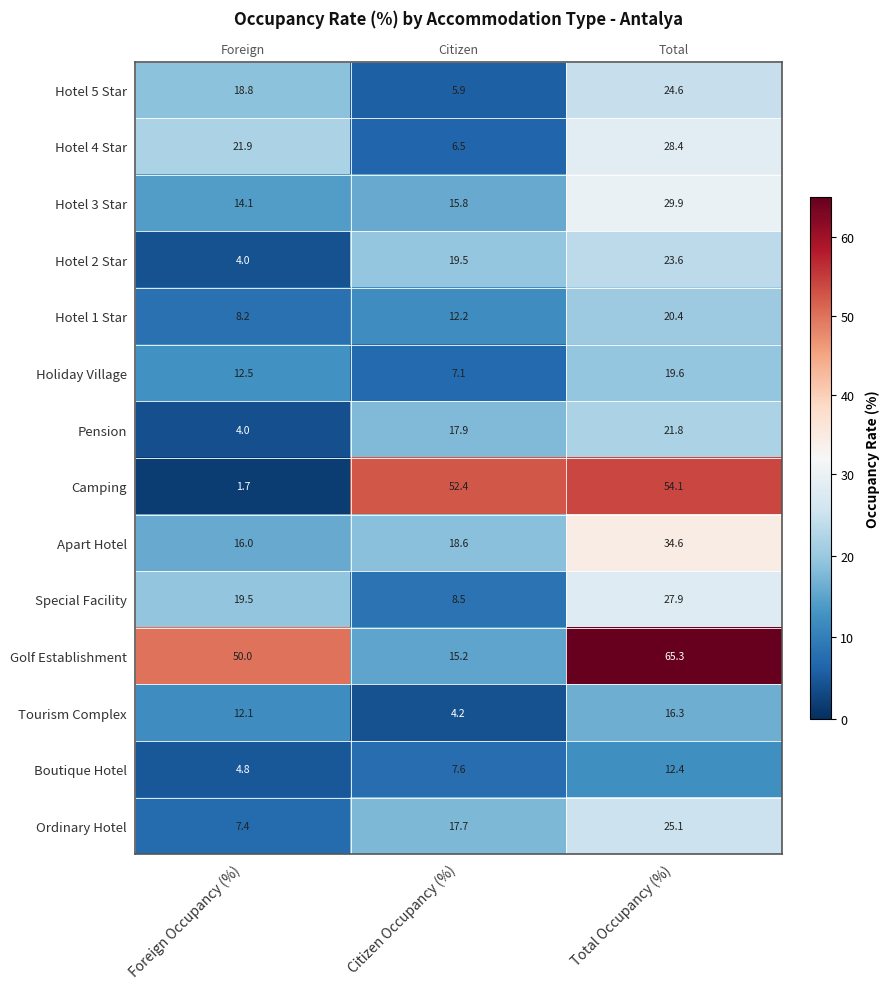

At which label does Special Facility reach its peak?

Total Occupancy (%)